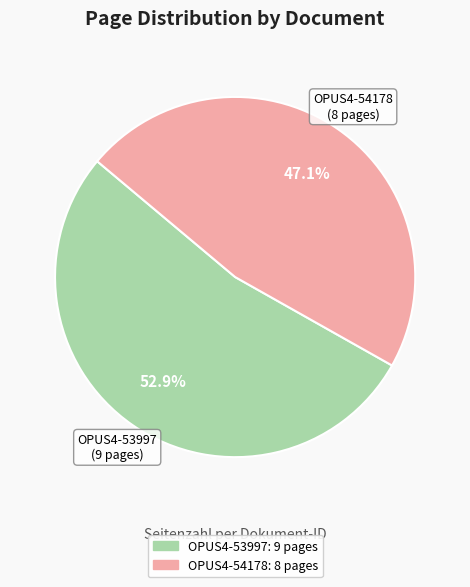

Rank the categories by value from lowest to highest.

OPUS4-54178, OPUS4-53997